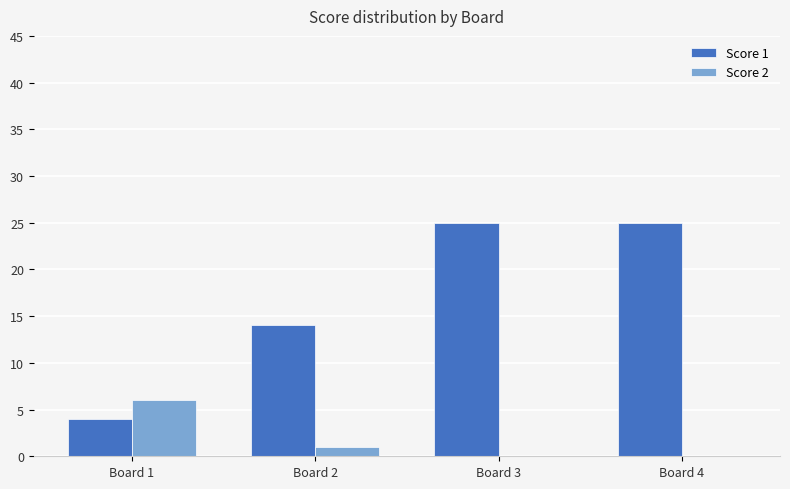

Between Board 1 and Board 3, which series saw the biggest shift?

Score 1